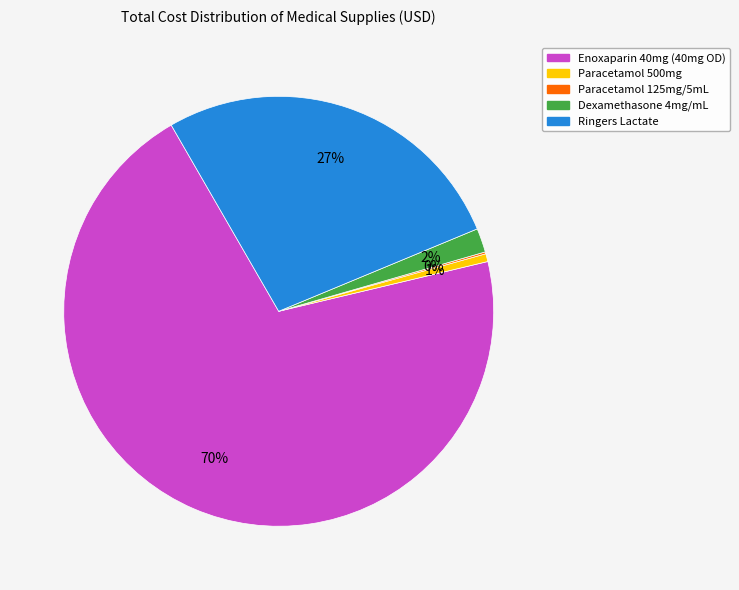

Does any single category account for the majority?

Yes